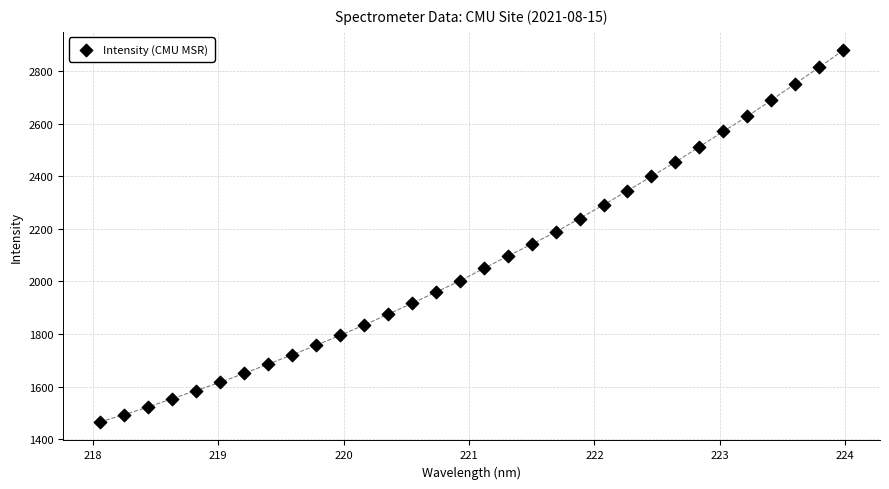

What is the range of Y values (max minus min)?

1412.6